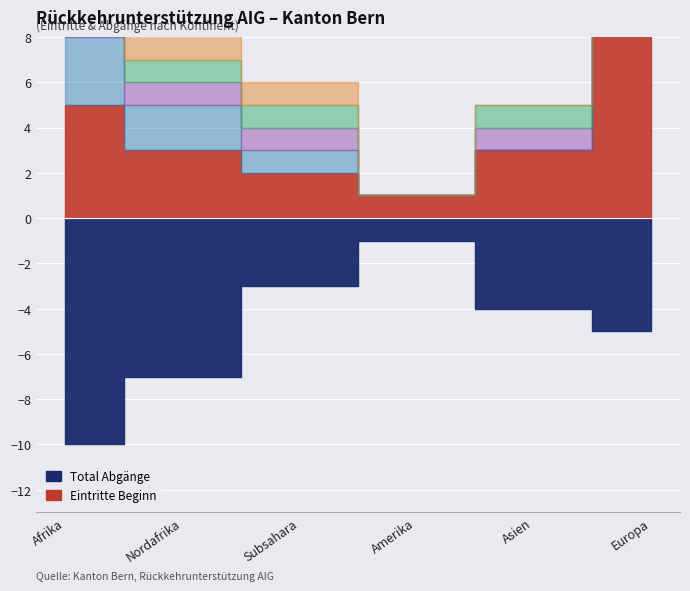

What is the label of the 5th point from the left?

Asien